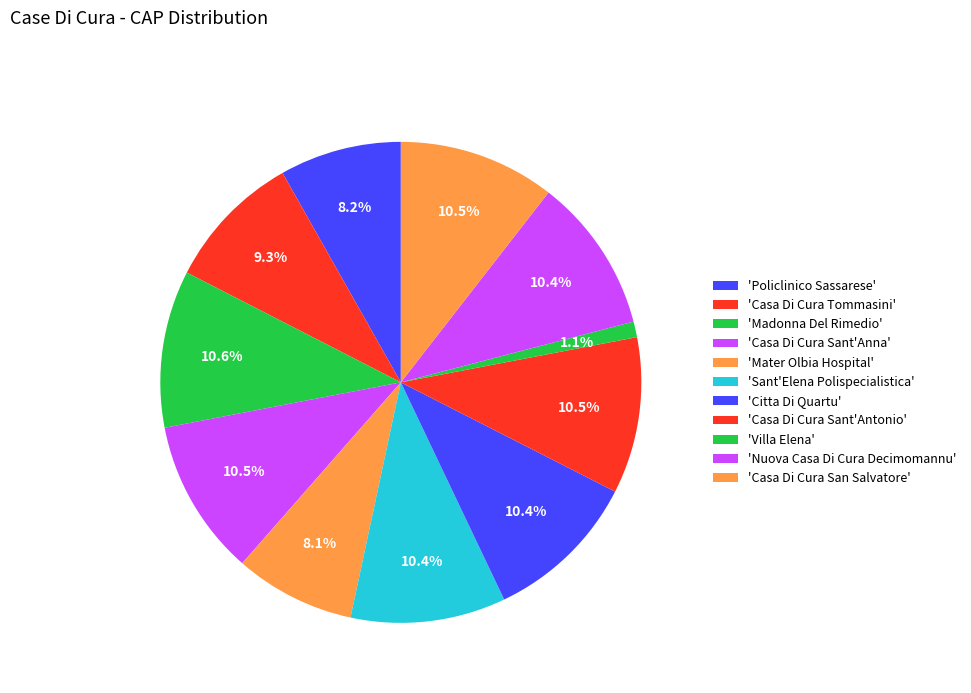

Count the number of slices in the pie.

11